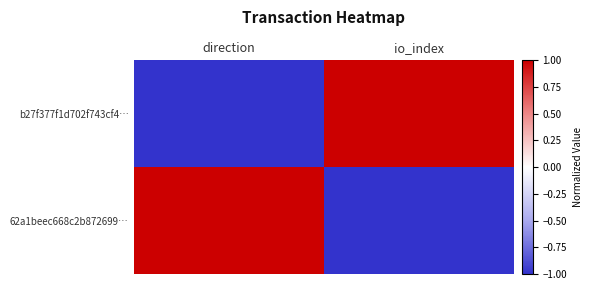

Which series changed the most between direction and io_index?

b27f377f1d702f743cf4…